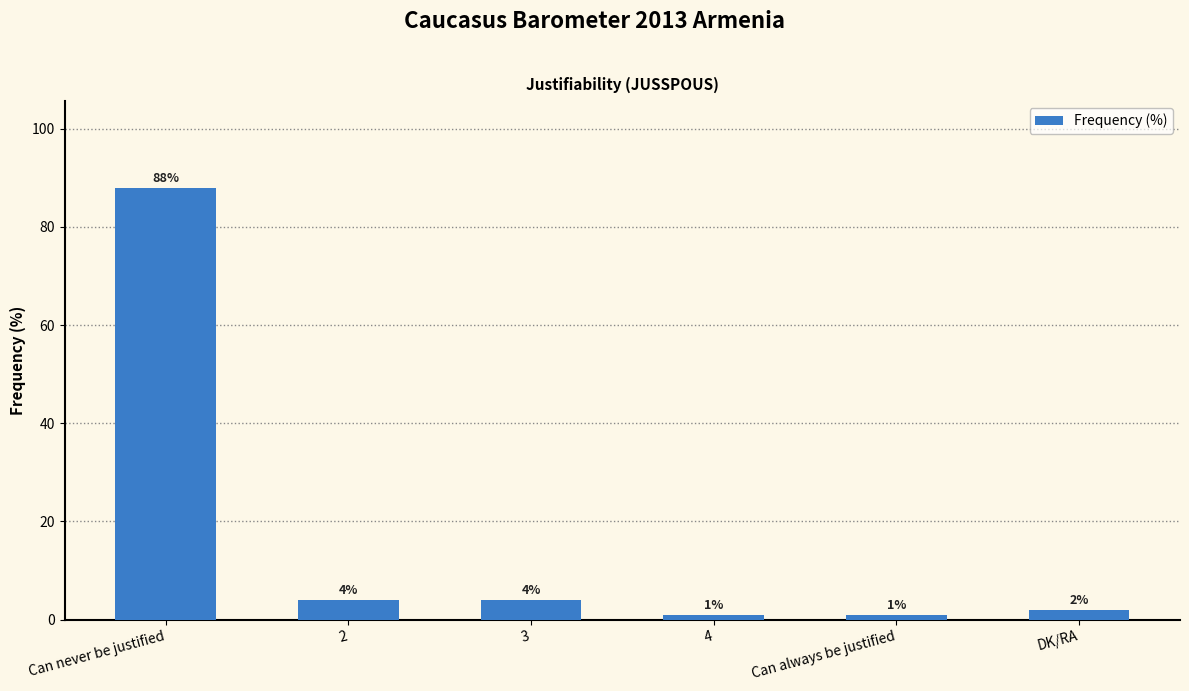

What is the label of the 3rd bar from the left?

3